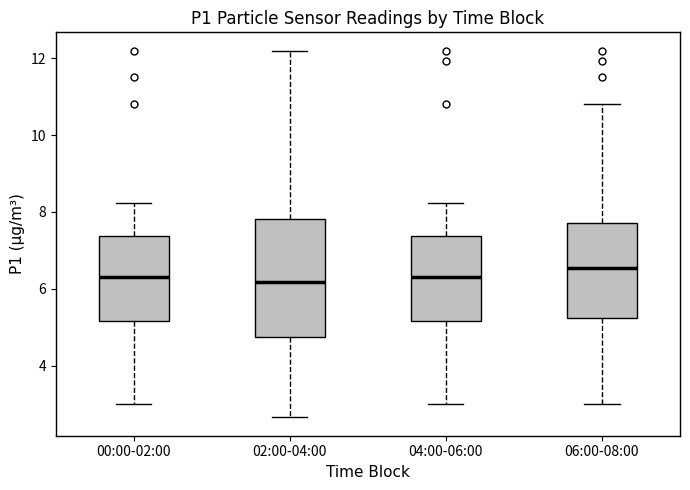

Reading left to right, transcribe this box plot: for each box, give where its median line is, the range the box spans, and where its two whiskers end, as read against the y-axis. The values are not printed on the chart, so give them approximately, as read against the axis.

00:00-02:00: median 6.4, box 5.2 to 7.4, whiskers 3.0 to 8.2
02:00-04:00: median 6.2, box 4.8 to 7.8, whiskers 2.6 to 12.2
04:00-06:00: median 6.4, box 5.2 to 7.4, whiskers 3.0 to 8.2
06:00-08:00: median 6.6, box 5.2 to 7.8, whiskers 3.0 to 10.8